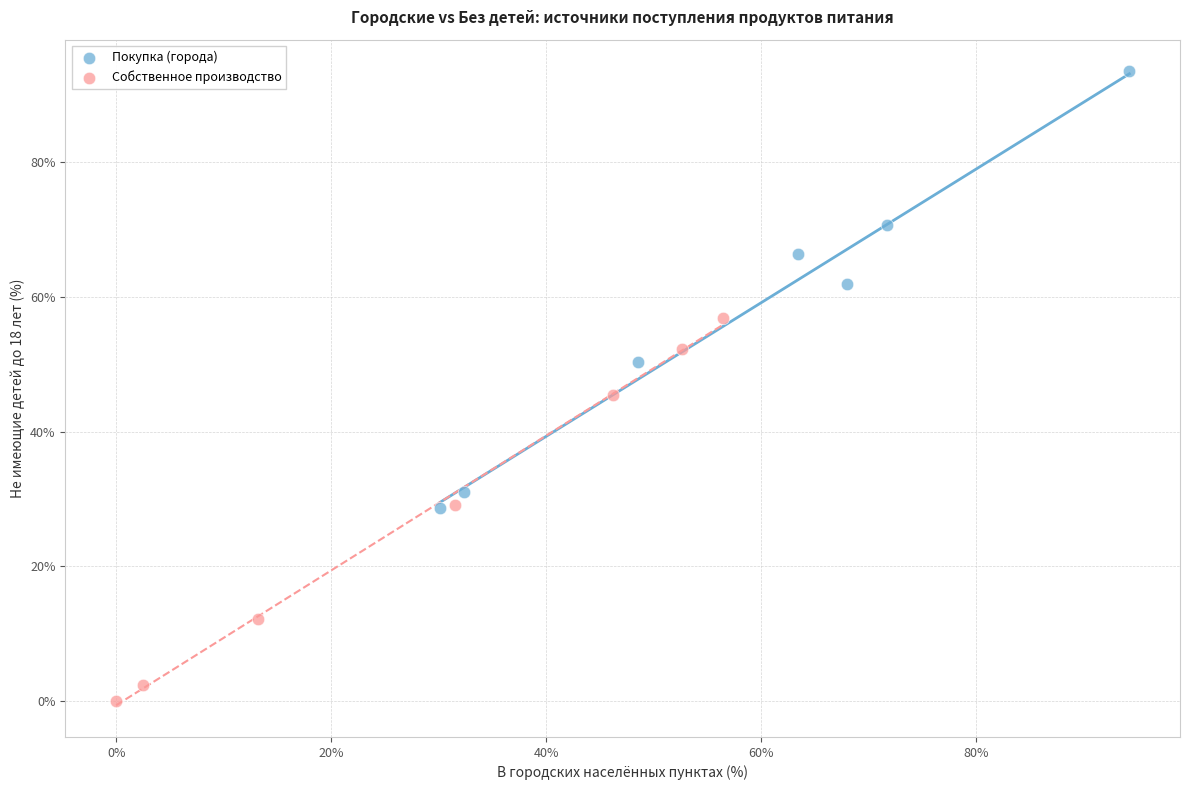

Which series reaches the minimum Y coordinate?

Собственное производство